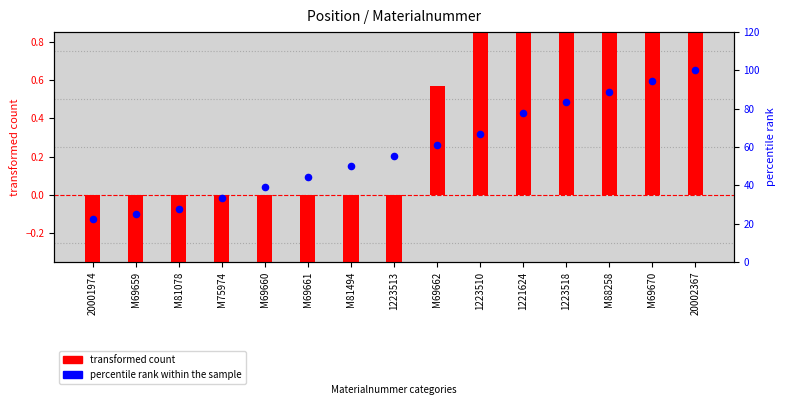

What is the total value across all series at 1223510?

68.2